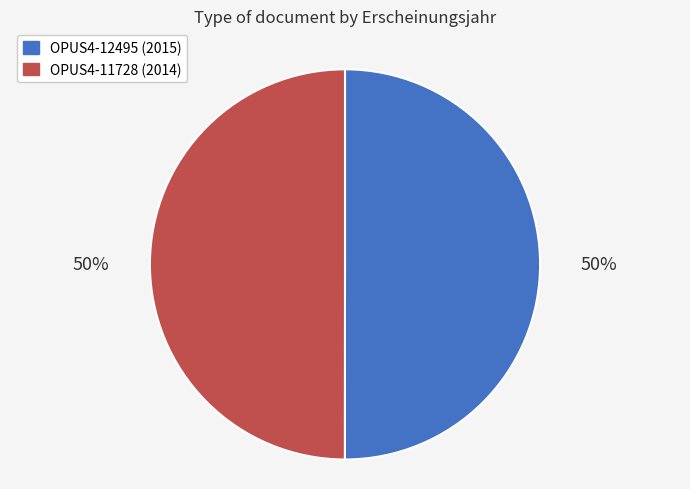

What percentage is the OPUS4-11728 slice, to the nearest percent?

50%